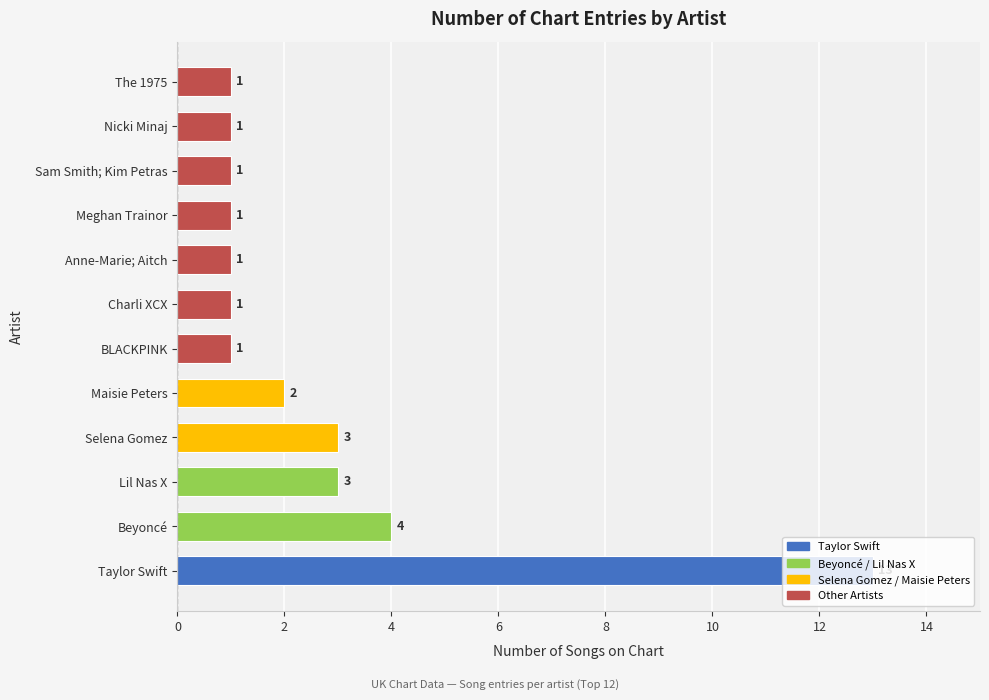

Approximately how many times larger is the value at The 1975 compared to Meghan Trainor?

1.0